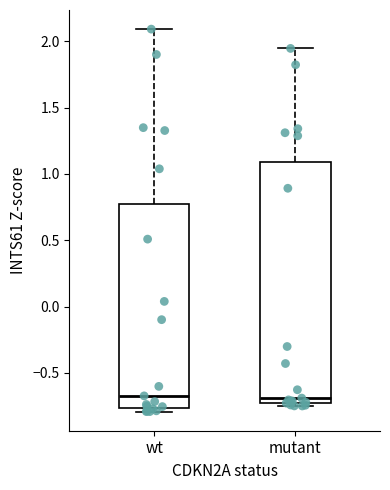

Reading left to right, read every box against the y-axis: the position of its median line, the range the box covers, and the ends of its whiskers. The values are not printed on the chart, so give them approximately, as read against the axis.

wt: median -0.65, box -0.75 to 0.75, whiskers -0.80 to 2.10
mutant: median -0.70 (just above the box's lower edge), box -0.70 to 1.10, whiskers -0.75 to 1.95